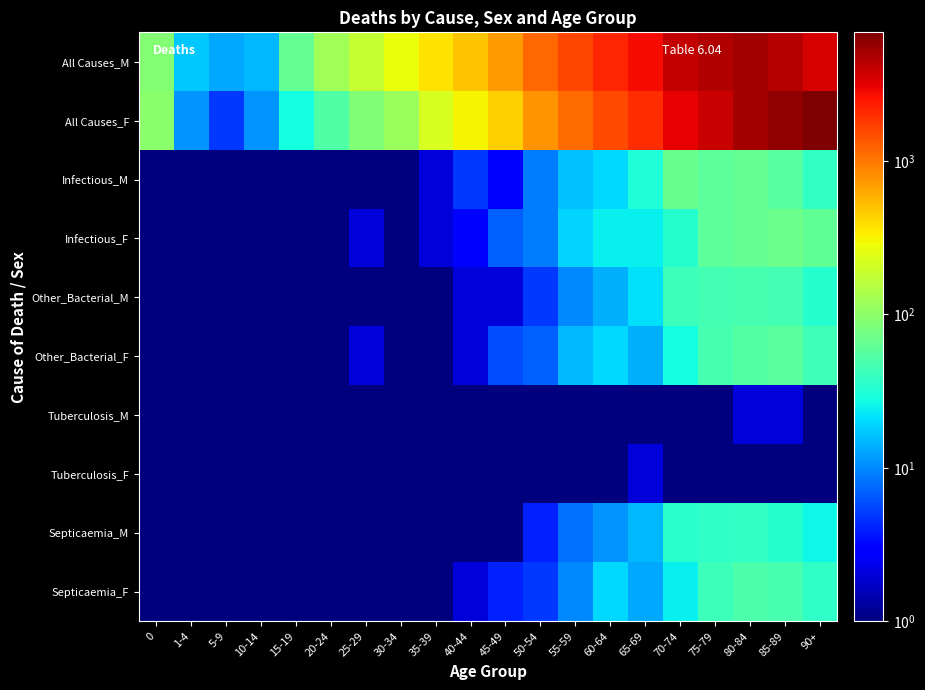

Reading left to right, what are all the values shown in this chart?

All Causes_M: 0=90.0	1-4=17.0	5-9=13.0	10-14=15.0	15-19=64.0	20-24=122.0	25-29=180.0	30-34=273.0	35-39=368.0	40-44=495.0	45-49=718.0	50-54=1183.0	55-59=1603.0	60-64=2155.0	65-69=2805.0	70-74=4016.0	75-79=4594.0	80-84=5057.0	85-89=4526.0	90+=3504.0
All Causes_F: 0=96.0	1-4=11.0	5-9=5.0	10-14=11.0	15-19=28.0	20-24=53.0	25-29=86.0	30-34=114.0	35-39=223.0	40-44=316.0	45-49=450.0	50-54=782.0	55-59=1133.0	60-64=1541.0	65-69=2008.0	70-74=3086.0	75-79=3929.0	80-84=5205.0	85-89=5817.0	90+=6895.0
Infectious_M: 0=0.1	1-4=0.1	5-9=0.1	10-14=0.1	15-19=0.1	20-24=1.0	25-29=1.0	30-34=1.0	35-39=2.0	40-44=5.0	45-49=3.0	50-54=9.0	55-59=16.0	60-64=20.0	65-69=31.0	70-74=69.0	75-79=59.0	80-84=65.0	85-89=55.0	90+=38.0
Infectious_F: 0=1.0	1-4=1.0	5-9=0.1	10-14=0.1	15-19=0.1	20-24=1.0	25-29=2.0	30-34=1.0	35-39=2.0	40-44=3.0	45-49=7.0	50-54=9.0	55-59=19.0	60-64=24.0	65-69=24.0	70-74=33.0	75-79=59.0	80-84=65.0	85-89=71.0	90+=61.0
Other_Bacterial_M: 0=0.1	1-4=0.1	5-9=0.1	10-14=0.1	15-19=0.1	20-24=0.1	25-29=1.0	30-34=0.1	35-39=1.0	40-44=2.0	45-49=2.0	50-54=5.0	55-59=10.0	60-64=14.0	65-69=21.0	70-74=43.0	75-79=45.0	80-84=47.0	85-89=45.0	90+=33.0
Other_Bacterial_F: 0=1.0	1-4=1.0	5-9=0.1	10-14=0.1	15-19=0.1	20-24=0.1	25-29=2.0	30-34=1.0	35-39=1.0	40-44=2.0	45-49=6.0	50-54=7.0	55-59=15.0	60-64=20.0	65-69=14.0	70-74=28.0	75-79=47.0	80-84=54.0	85-89=58.0	90+=44.0
Tuberculosis_M: 0=0.1	1-4=0.1	5-9=0.1	10-14=0.1	15-19=0.1	20-24=0.1	25-29=0.1	30-34=0.1	35-39=0.1	40-44=1.0	45-49=0.1	50-54=0.1	55-59=0.1	60-64=0.1	65-69=0.1	70-74=1.0	75-79=0.1	80-84=2.0	85-89=2.0	90+=1.0
Tuberculosis_F: 0=0.1	1-4=0.1	5-9=0.1	10-14=0.1	15-19=0.1	20-24=0.1	25-29=0.1	30-34=0.1	35-39=0.1	40-44=0.1	45-49=0.1	50-54=0.1	55-59=1.0	60-64=0.1	65-69=2.0	70-74=0.1	75-79=0.1	80-84=0.1	85-89=0.1	90+=1.0
Septicaemia_M: 0=0.1	1-4=0.1	5-9=0.1	10-14=0.1	15-19=0.1	20-24=0.1	25-29=1.0	30-34=0.1	35-39=1.0	40-44=1.0	45-49=1.0	50-54=4.0	55-59=8.0	60-64=11.0	65-69=15.0	70-74=35.0	75-79=37.0	80-84=38.0	85-89=33.0	90+=26.0
Septicaemia_F: 0=0.1	1-4=0.1	5-9=0.1	10-14=0.1	15-19=0.1	20-24=0.1	25-29=0.1	30-34=1.0	35-39=1.0	40-44=2.0	45-49=4.0	50-54=5.0	55-59=10.0	60-64=20.0	65-69=13.0	70-74=24.0	75-79=43.0	80-84=50.0	85-89=47.0	90+=37.0